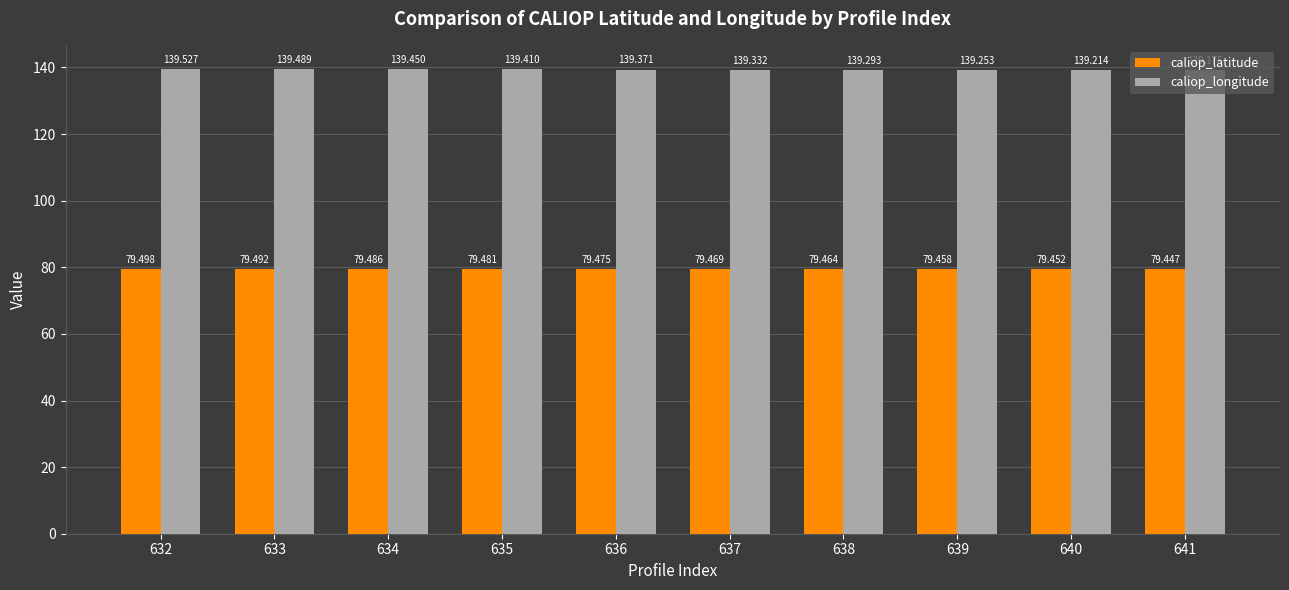

Which series has the largest total across all categories?

caliop_longitude